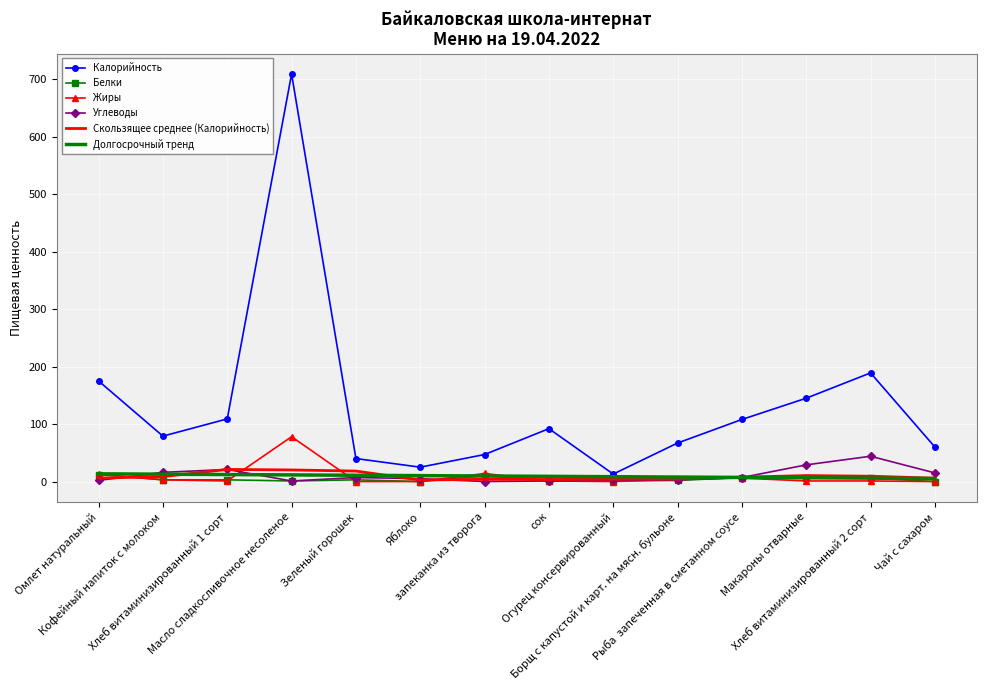

Which series changed the most between Масло сладкосливочное несоленое and запеканка из творога?

Калорийность